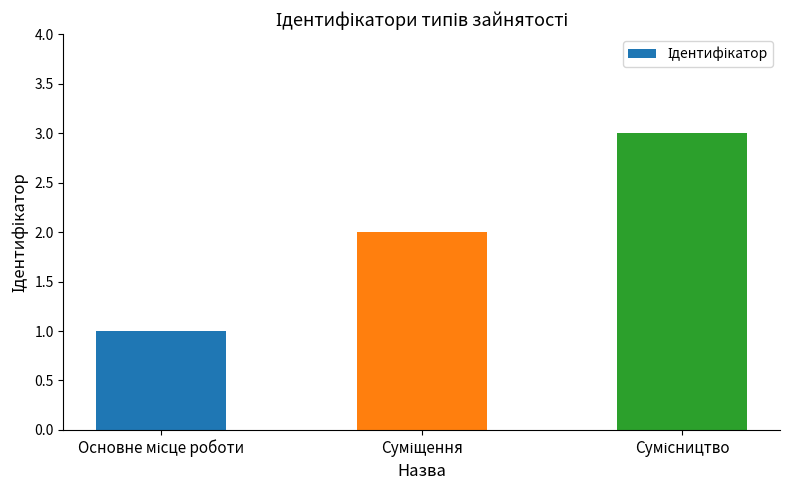

What is the maximum value shown in the chart?

3